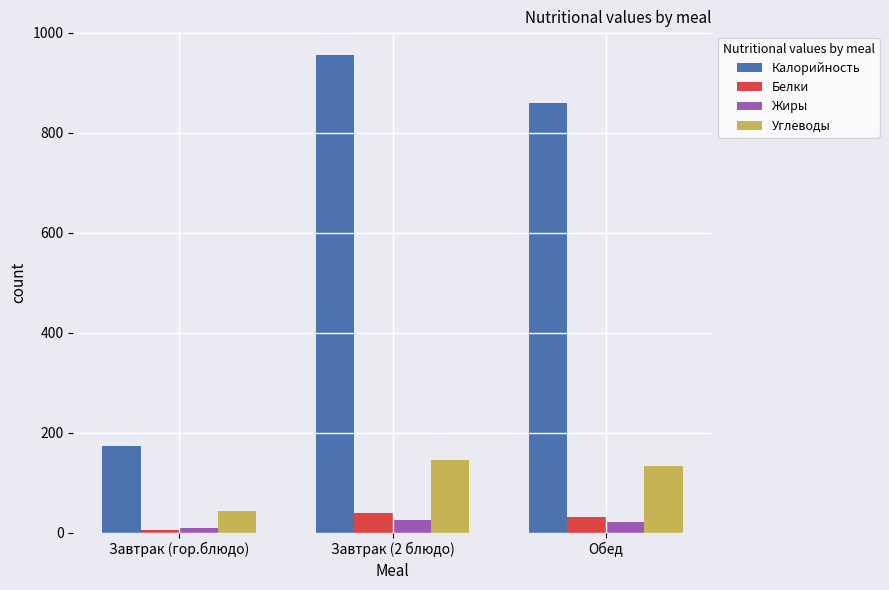

Which series has the widest spread of values?

Калорийность